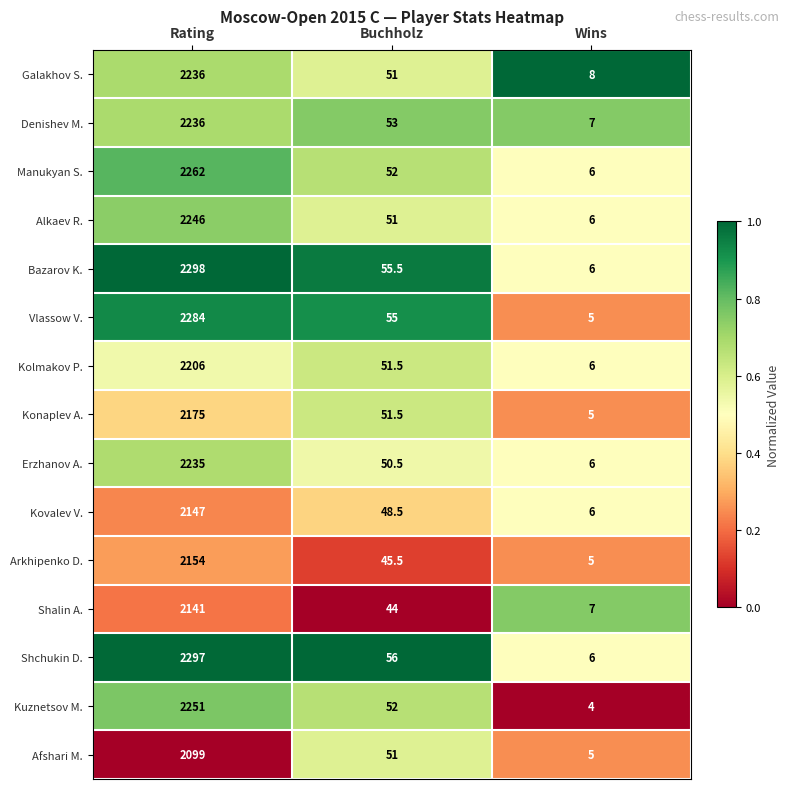

What is the spread (max minus min) of values at Buchholz?

12.0